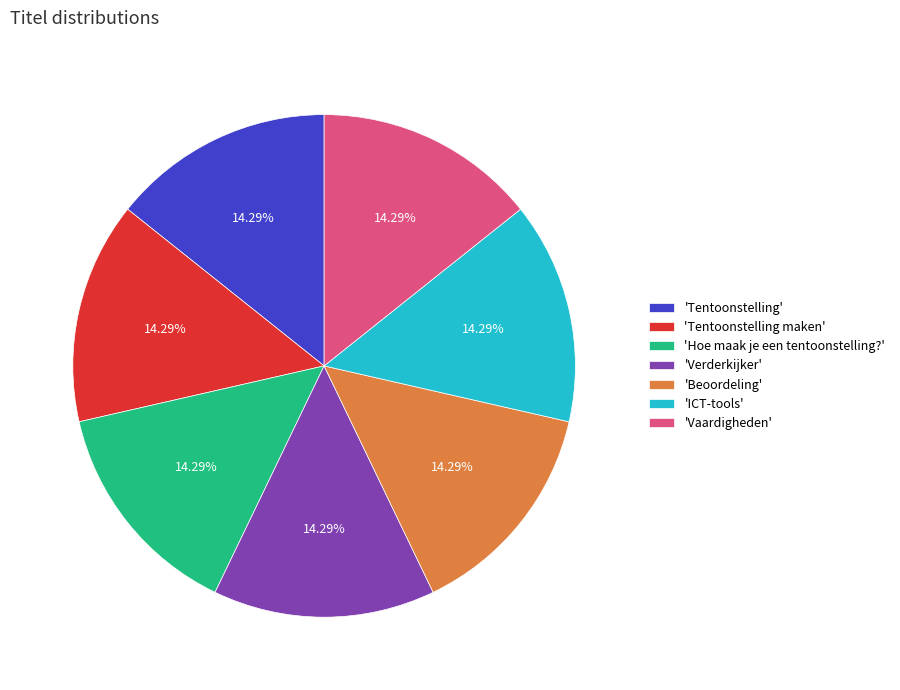

Count the number of slices in the pie.

7